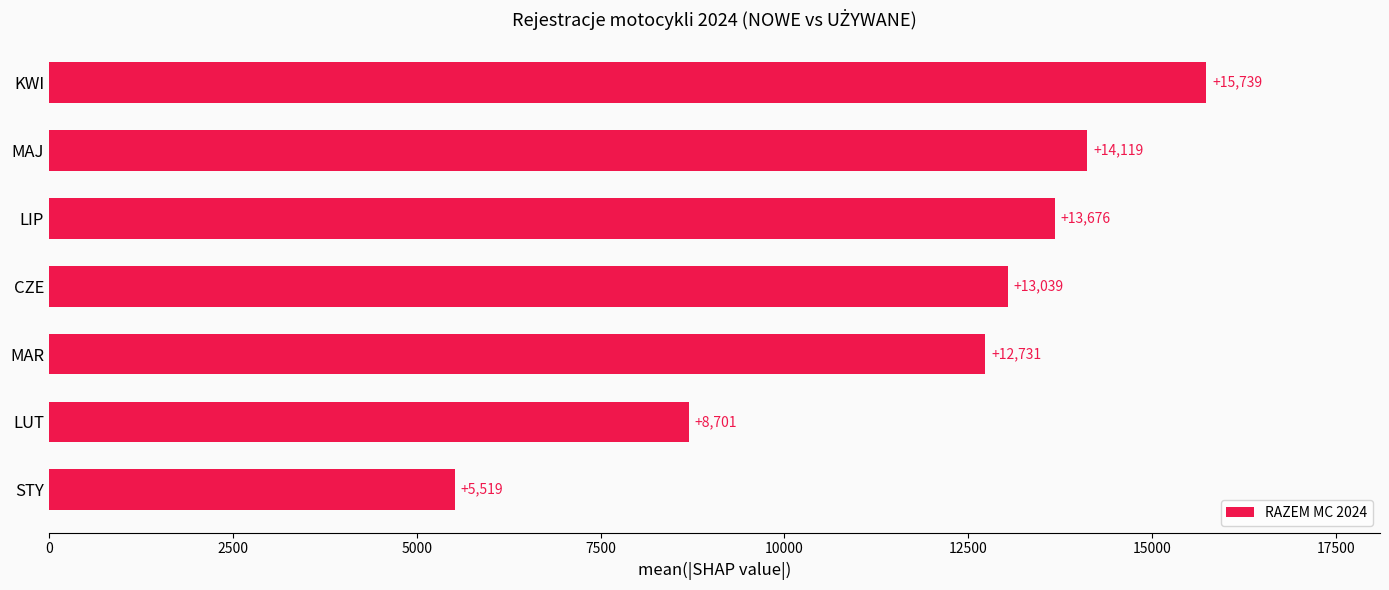

List the labels in order of value, largest first.

KWI, MAJ, LIP, CZE, MAR, LUT, STY